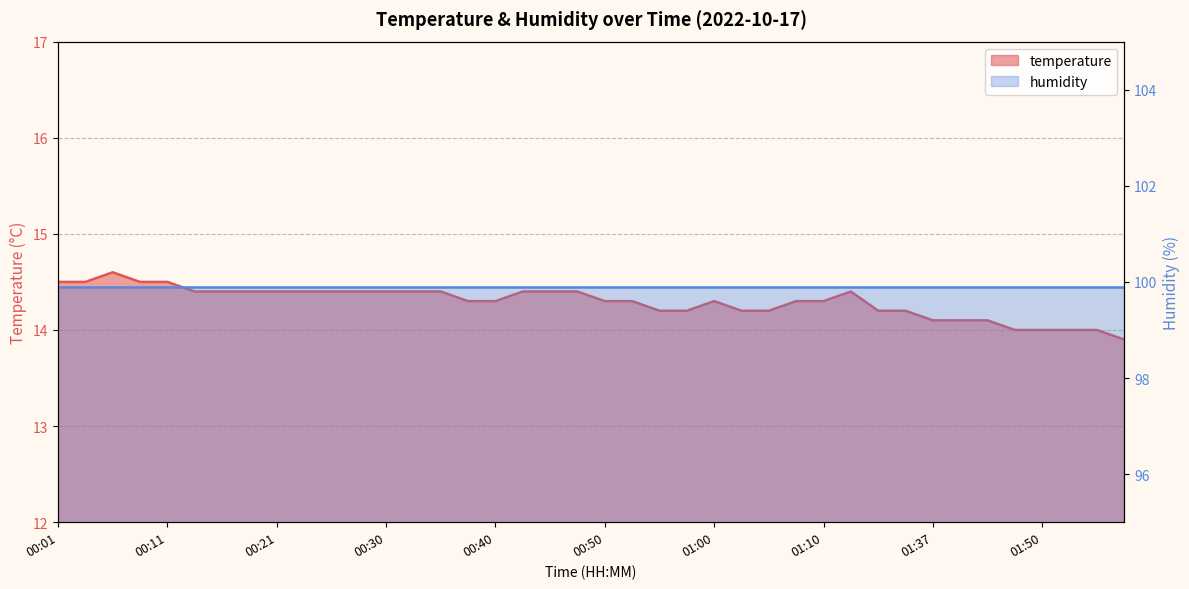

Rank the categories by value from lowest to highest.

01:58, 01:47, 01:50, 01:53, 01:55, 01:37, 01:42, 01:45, 00:55, 00:58, 01:02, 01:05, 01:32, 01:34, 00:38, 00:40, 00:50, 00:53, 01:00, 01:07, 01:10, 00:13, 00:16, 00:18, 00:21, 00:23, 00:26, 00:28, 00:30, 00:33, 00:35, 00:43, 00:45, 00:48, 01:18, 00:01, 00:03, 00:08, 00:11, 00:06